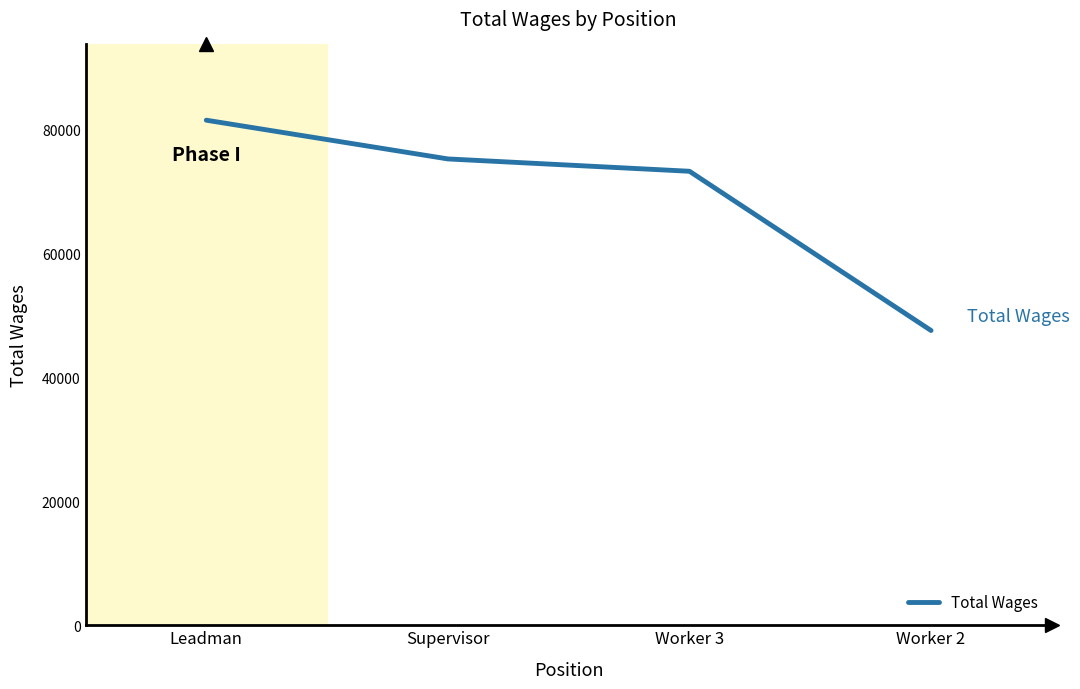

True or false: the data shows 81497 at Leadman.

True